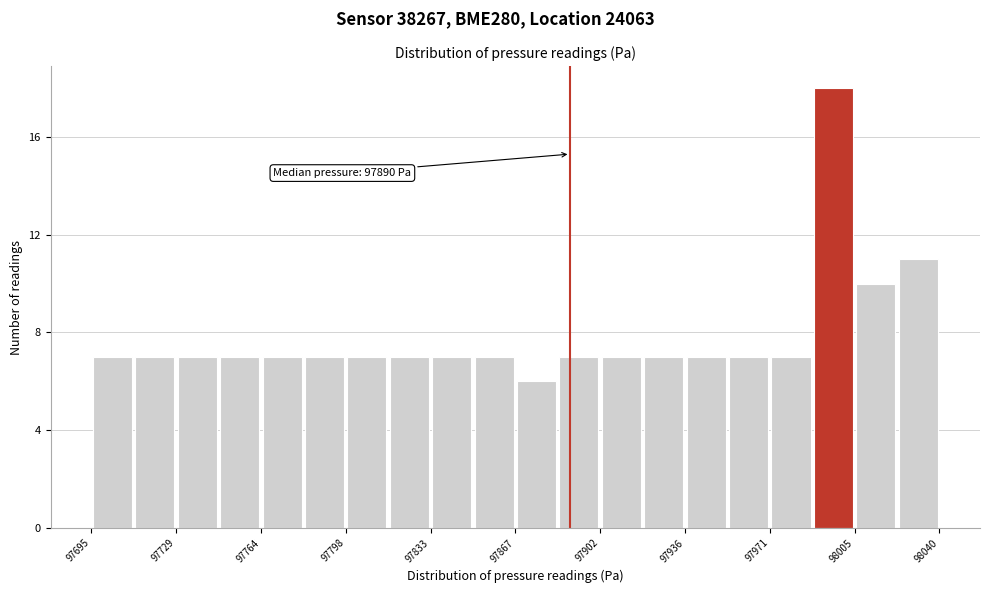

Read against the x-axis, roughly where is the centre of the tallest bar?

97995